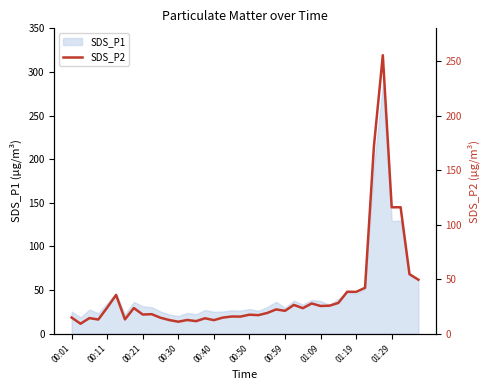

Is it true that SDS_P1 equals 59.8 at 01:09?

False